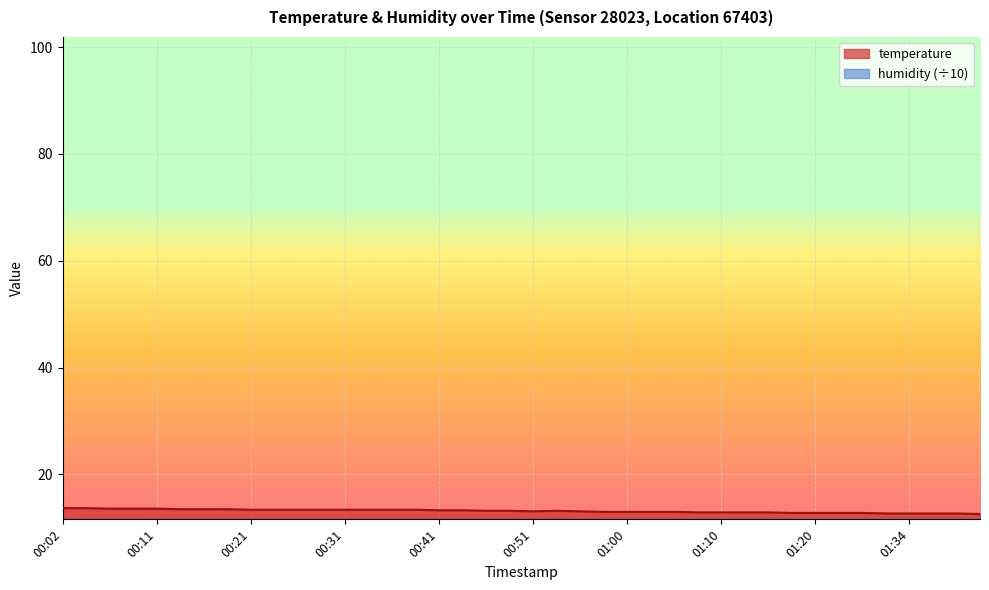

True or false: the data shows 17.4 at 01:20.

False